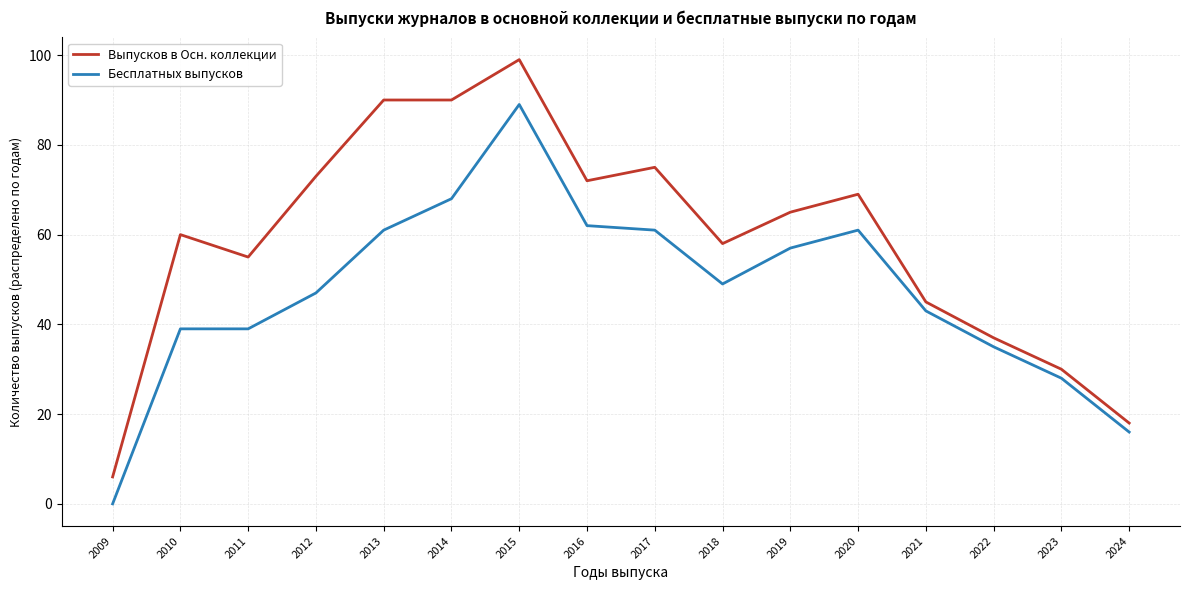

Which series changed the most between 2013 and 2016?

Выпусков в Осн. коллекции